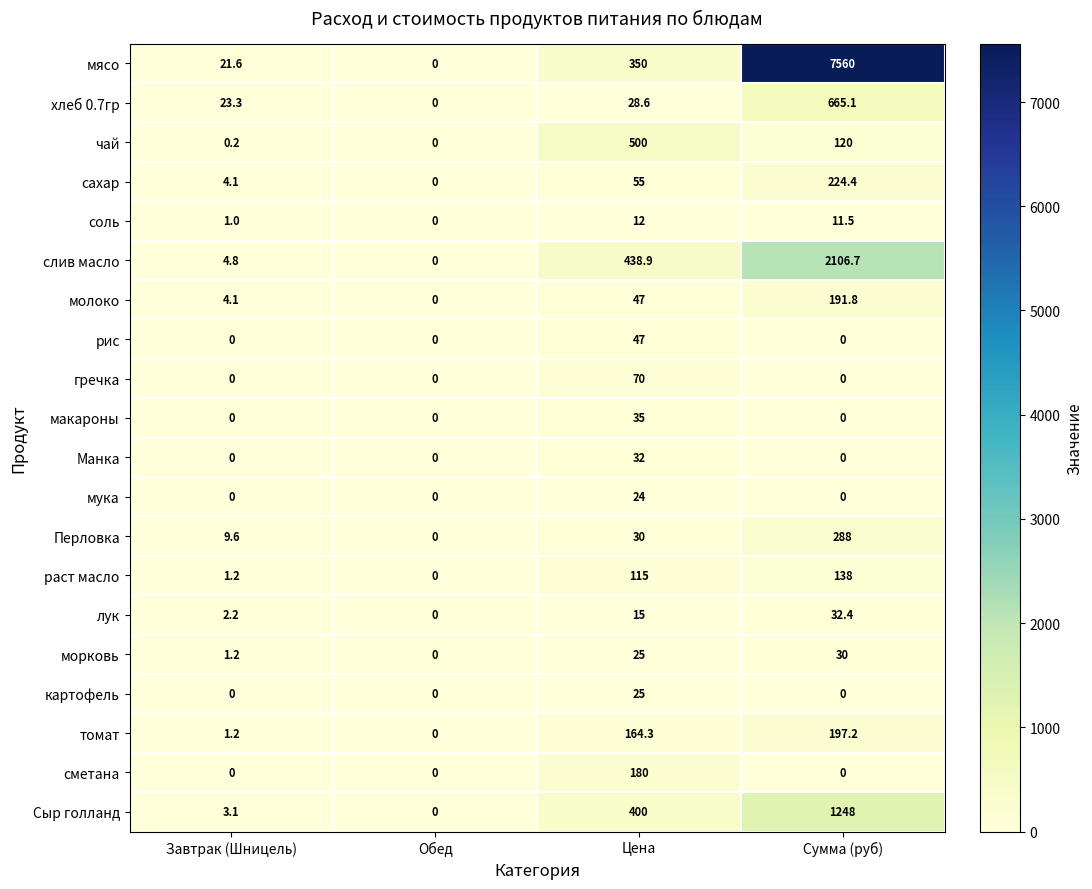

True or false: томат has a value of 197.2 at Сумма (руб).

True